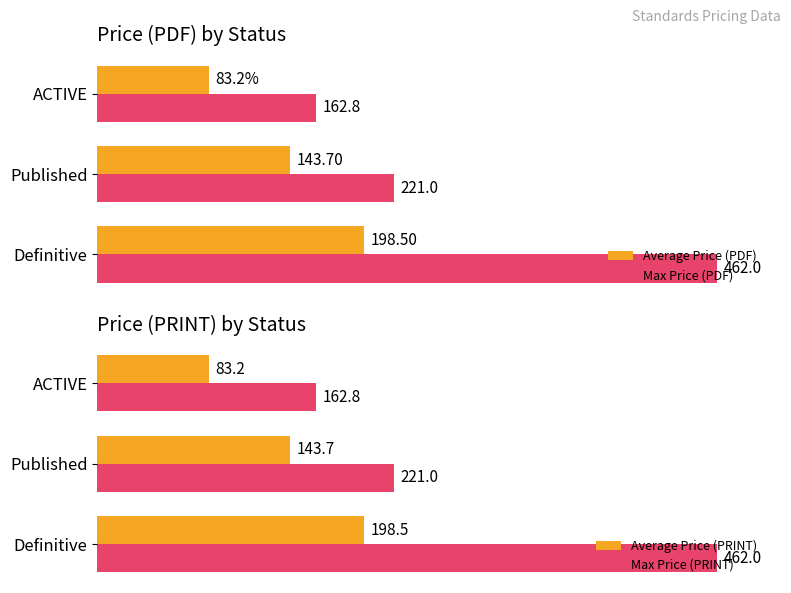

True or false: Max Price (PRINT) has a value of 243.8 at 0.

False